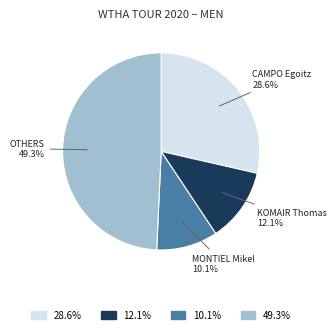

Does any single category account for the majority?

No